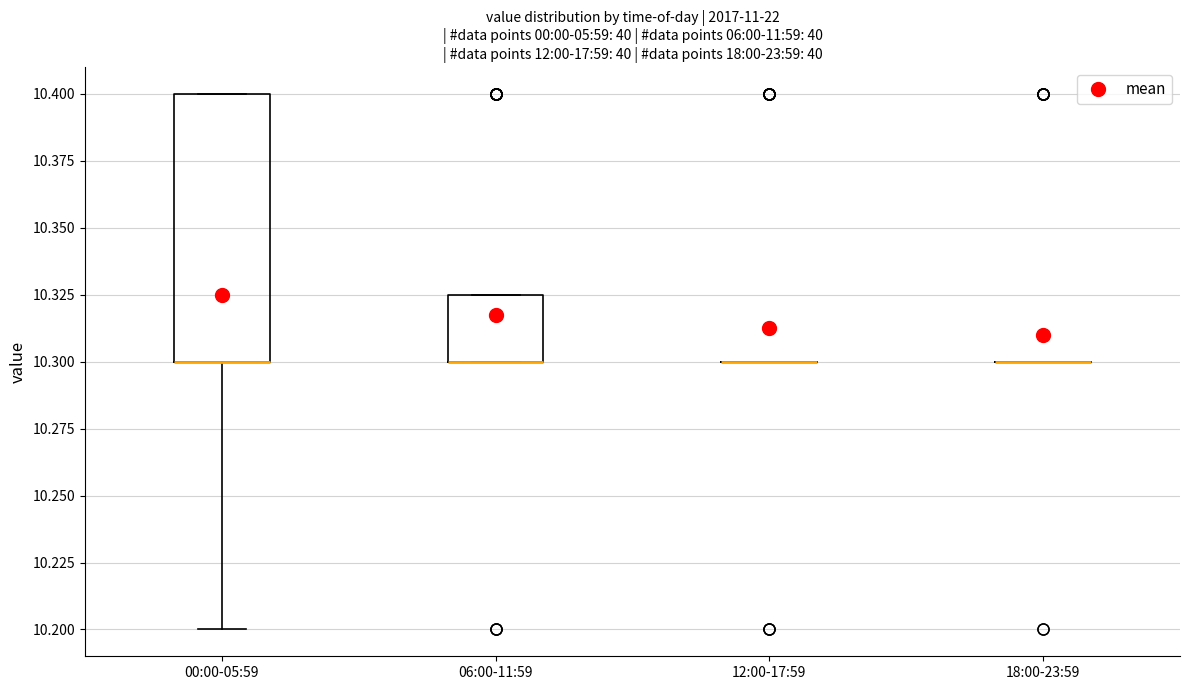

Reading left to right, transcribe this box plot: for each box, give where its median line is, the range the box spans, and where its two whiskers end, as read against the y-axis. The values are not printed on the chart, so give them approximately, as read against the axis.

00:00-05:59: median 10.300 (drawn on the box's lower edge), box 10.300 to 10.400, whiskers 10.200 to 10.400
06:00-11:59: median 10.300 (drawn on the box's lower edge), box 10.300 to 10.325, whiskers 10.300 to 10.325
12:00-17:59: box collapsed to a line at 10.300, whiskers 10.300 to 10.300
18:00-23:59: box collapsed to a line at 10.300, whiskers 10.300 to 10.300